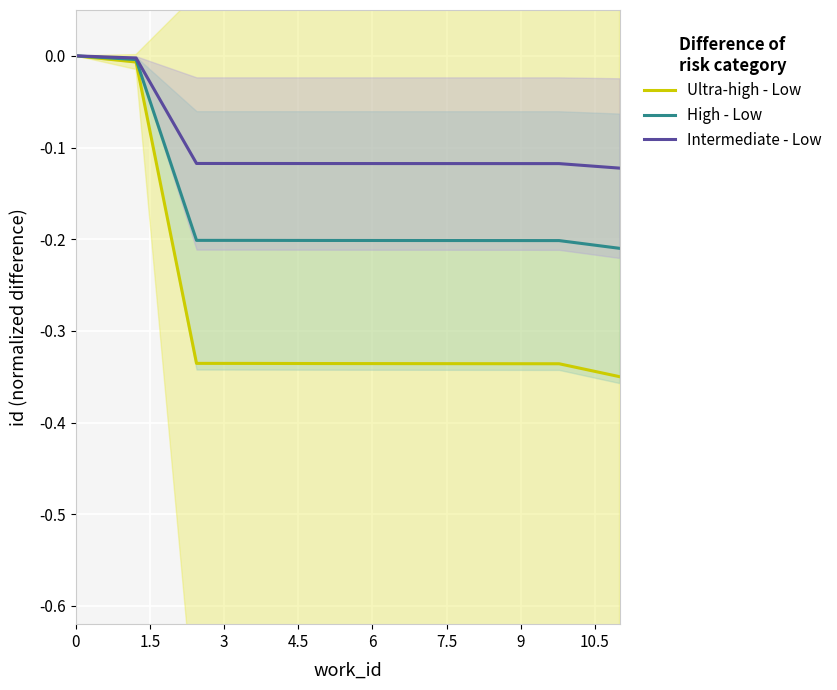

What is the approximate value of Ultra-high - Low at 9?

-0.3